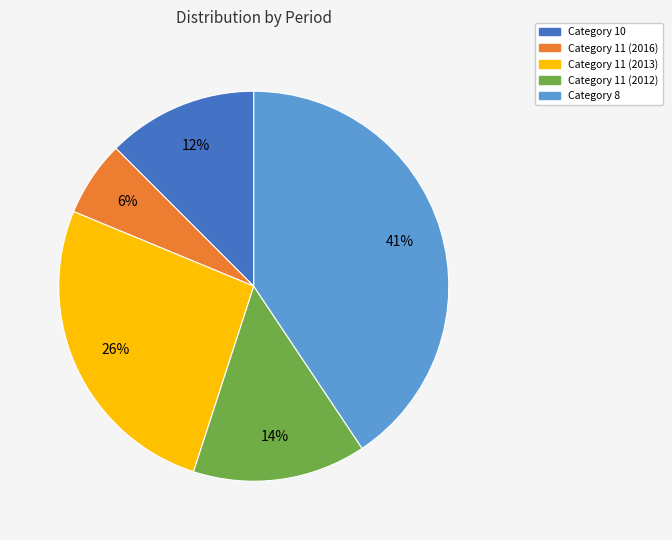

The Category 11 (2013) slice represents 39% of the pie. True or false?

False